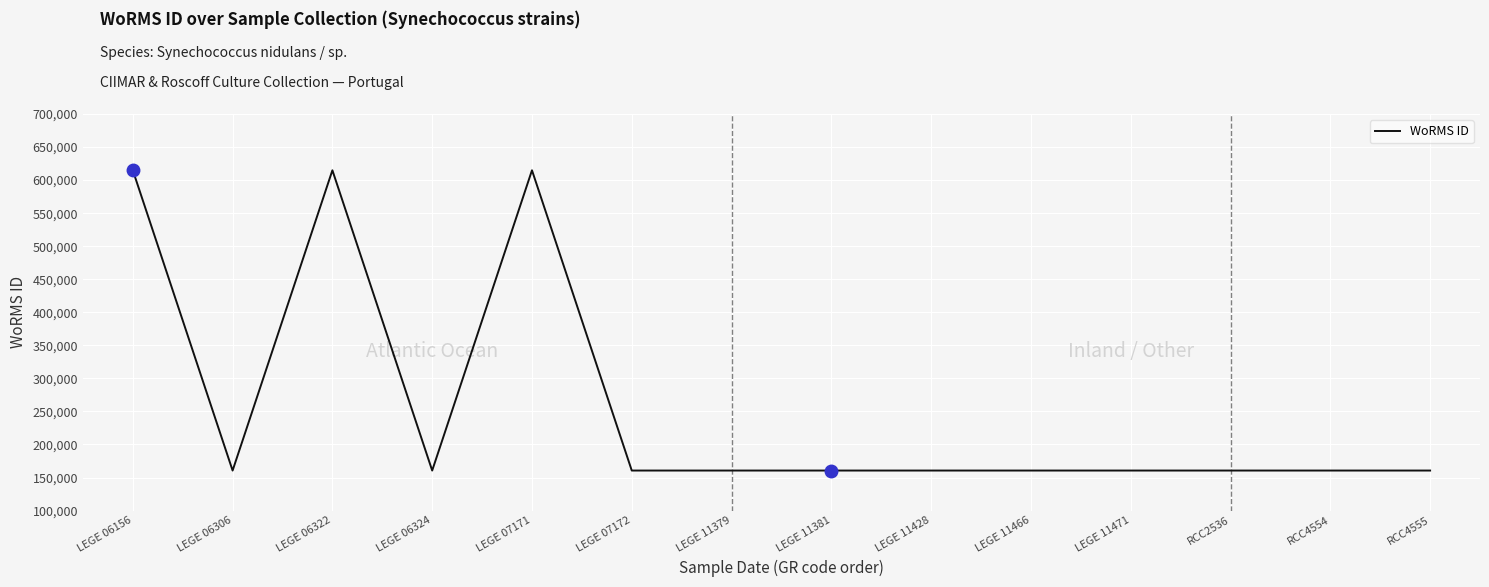

Approximately how many times larger is the value at RCC4555 compared to LEGE 07171?

0.3